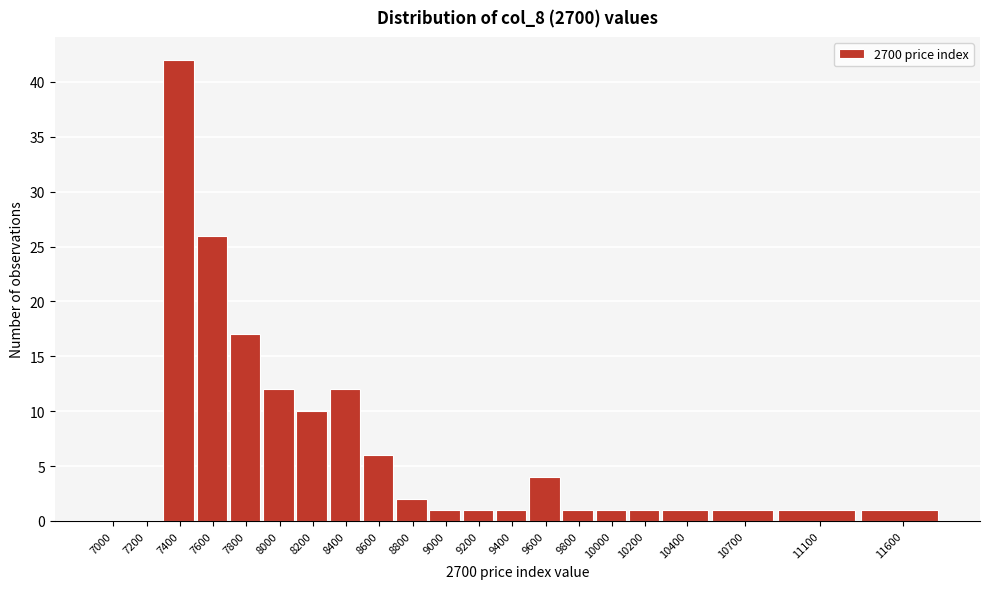

Reading left to right, what are all the values shown in this chart?

7000=0	7200=0	7400=42	7600=26	7800=17	8000=12	8200=10	8400=12	8600=6	8800=2	9000=1	9200=1	9400=1	9600=4	9800=1	10000=1	10200=1	10400=1	10700=1	11100=1	11600=1